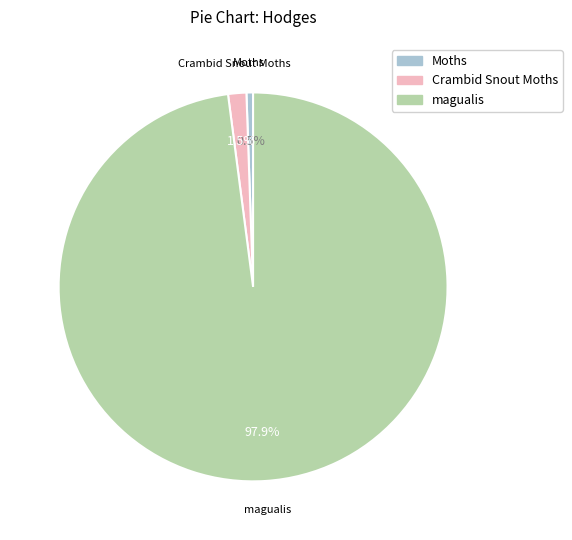

How many segments does this pie chart have?

3